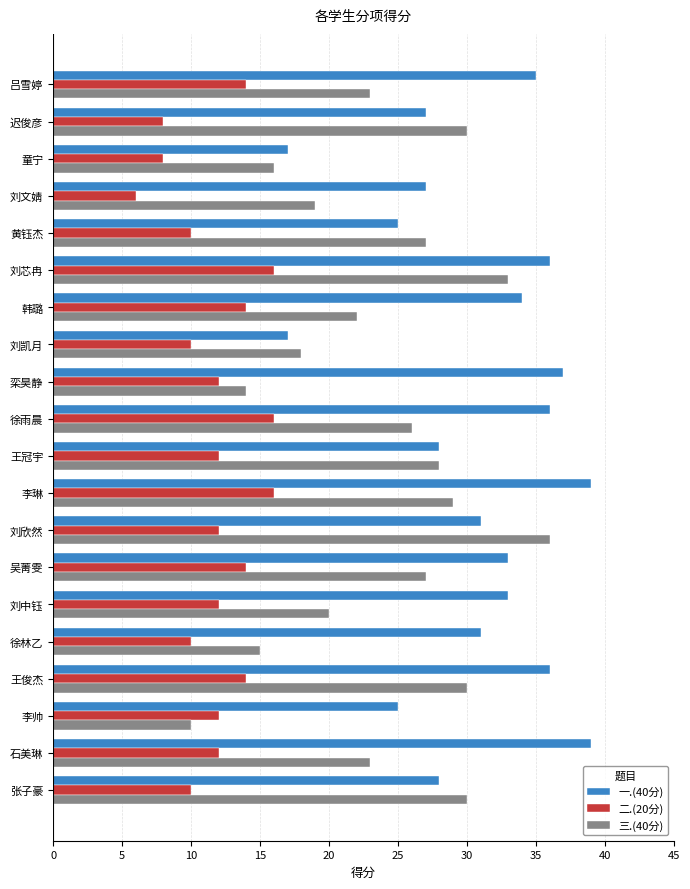

What is the total value across all series at 迟俊彦?

65